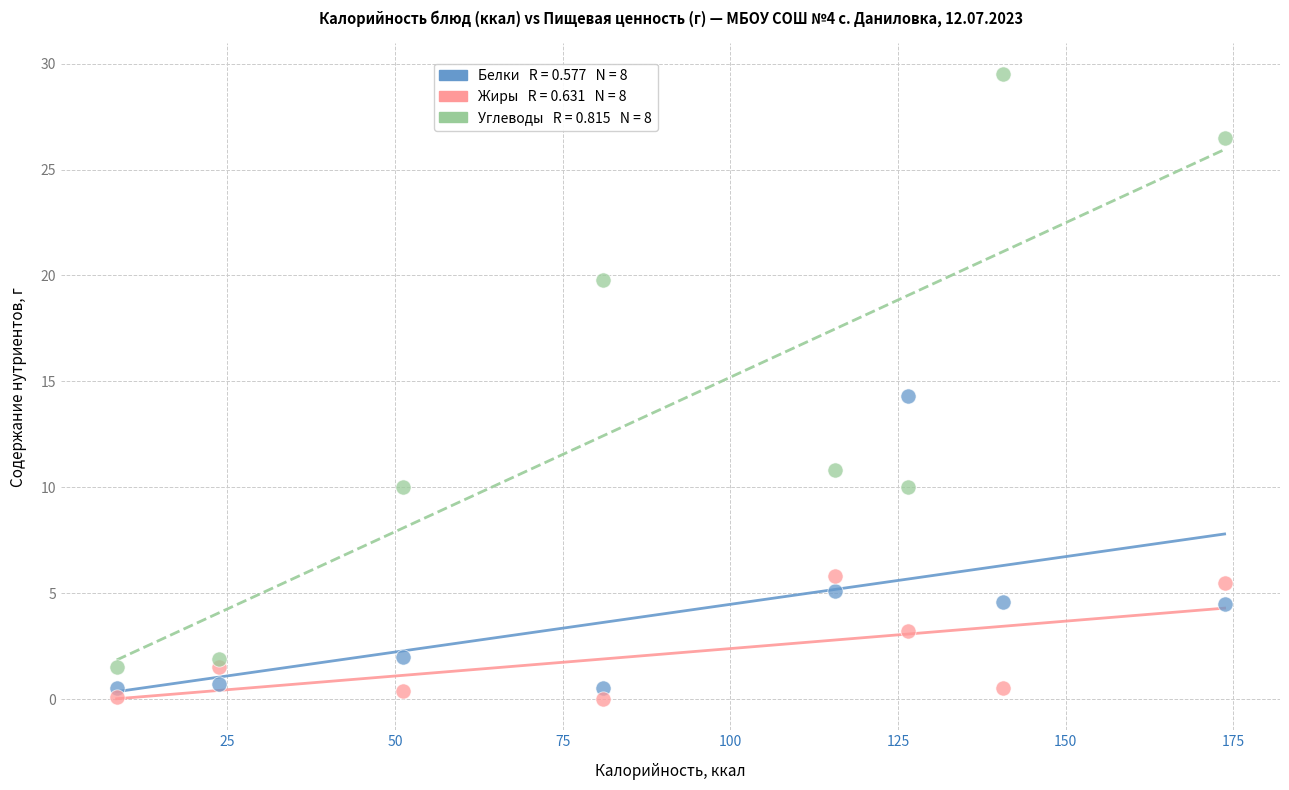

Across all data points, what is the range of X values (max minus min)?

165.2